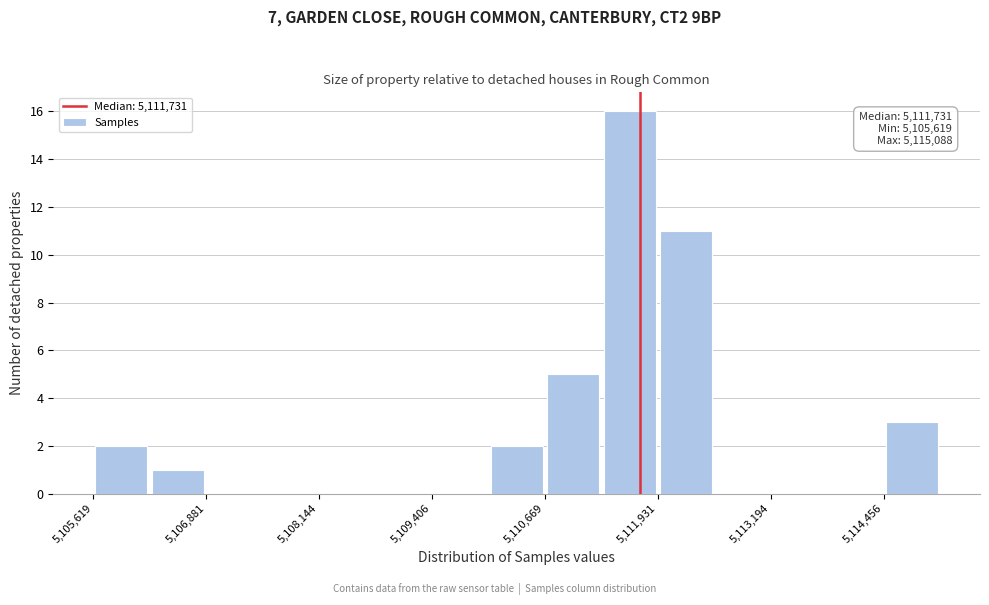

Read against the x-axis, roughly where is the centre of the tallest bar?

5111600